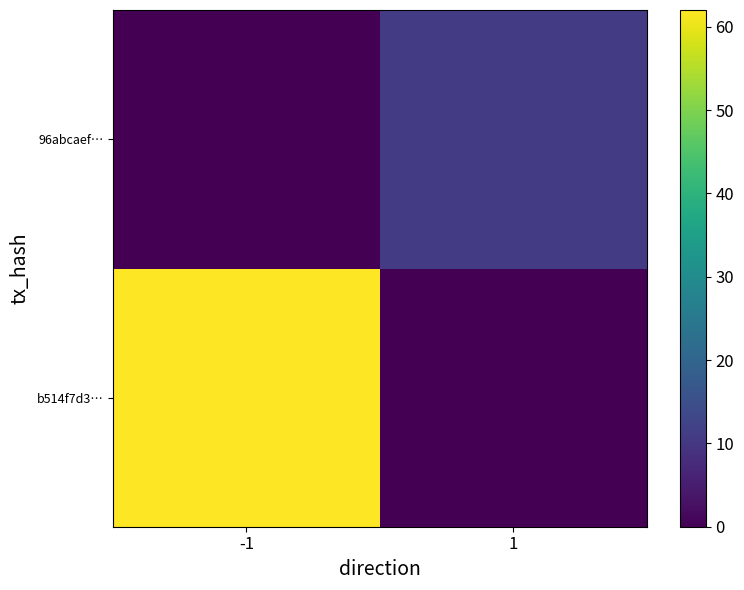

What is the spread (max minus min) of values at 1?

11